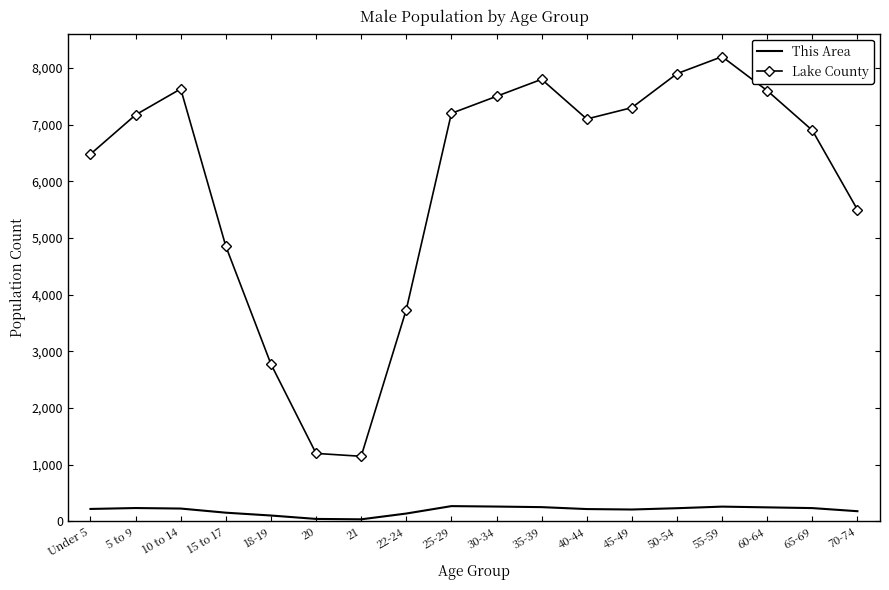

True or false: Lake County and This Area intersect in this chart.

False